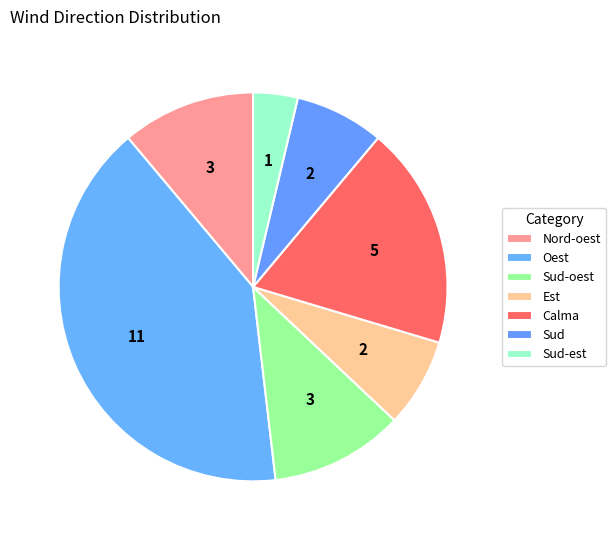

True or false: Nord-oest accounts for 11% of the total.

True